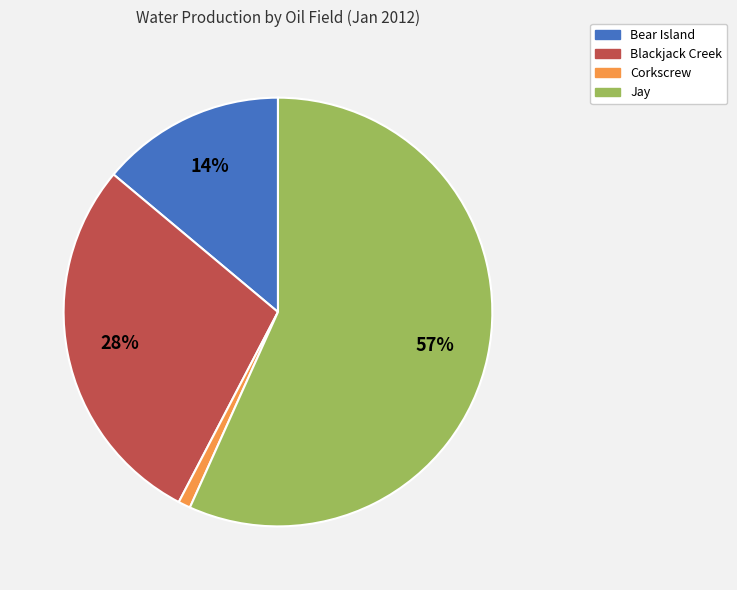

To the nearest percent, what portion does Jay represent?

57%